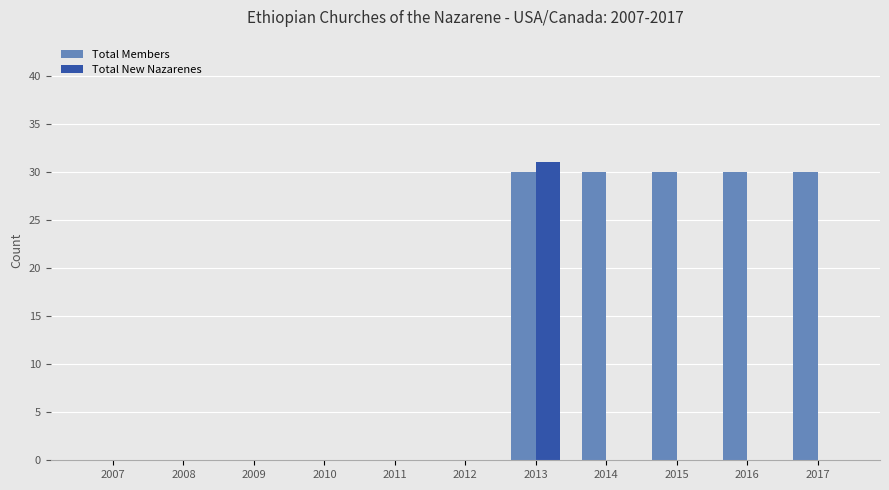

Count the number of data series in this chart.

2